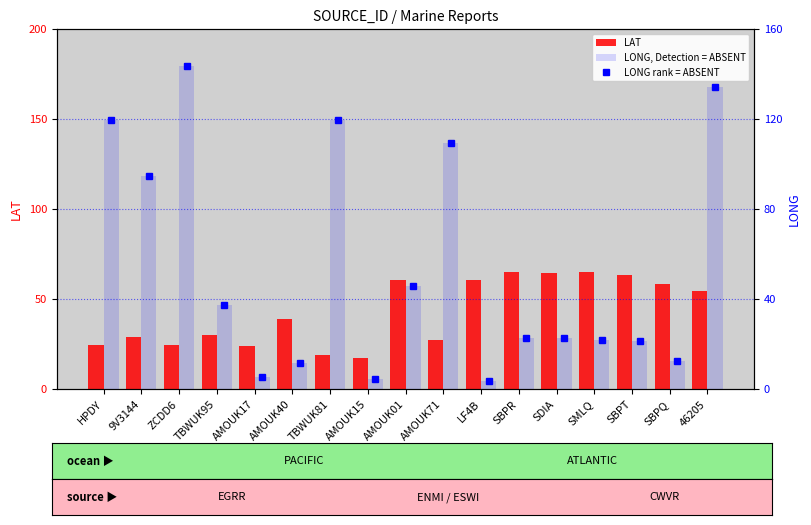

Reading left to right, transcribe all the data shown in this chart.

LAT: 24.5	29.1	24.6	30.2	24.0	38.7	18.9	17.1	60.7	27.1	60.6	65.0	64.5	65.1	63.6	58.4	54.2
LONG rank: 119.4	94.6	143.6	37.3	5.4	11.7	119.6	4.4	45.6	109.4	3.7	22.5	22.8	21.6	21.2	12.4	134.3
LONG (absent): 119.4	94.6	143.6	37.3	5.4	11.7	119.6	4.4	45.6	109.4	3.7	22.5	22.8	21.6	21.2	12.4	134.3